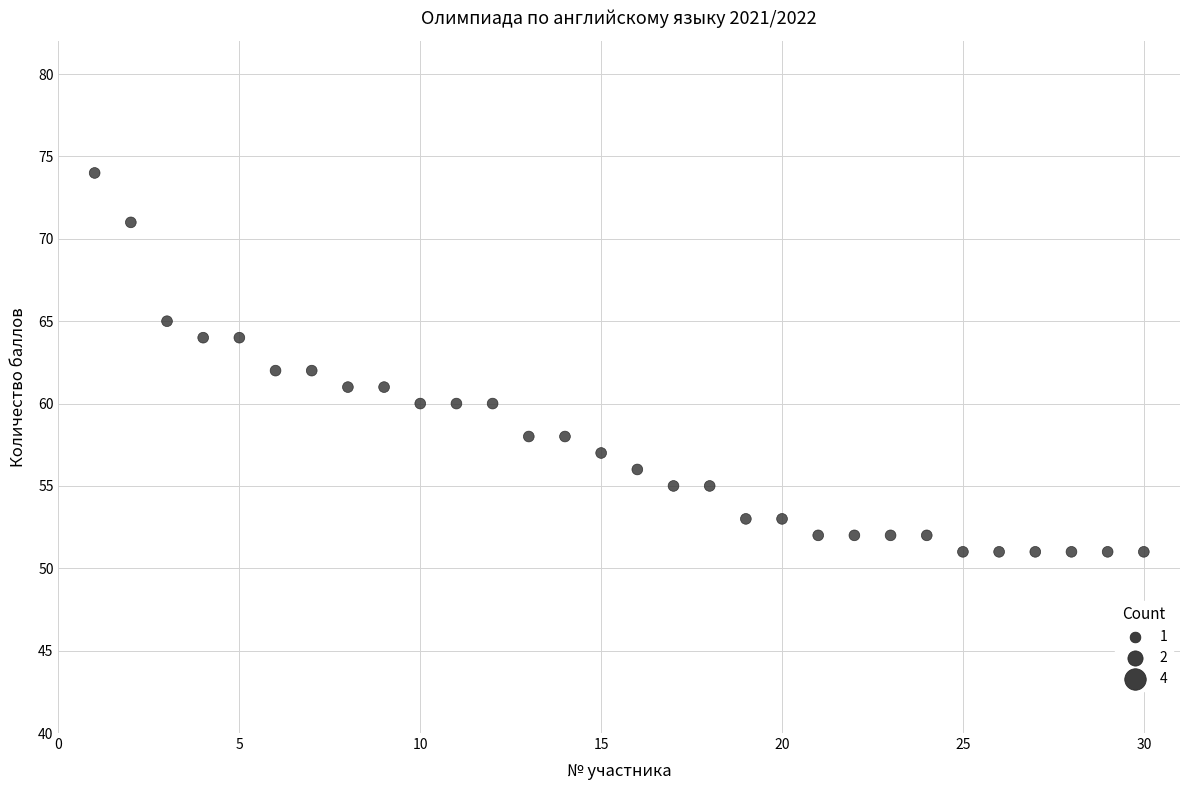

What is the range of X values (max minus min)?

29